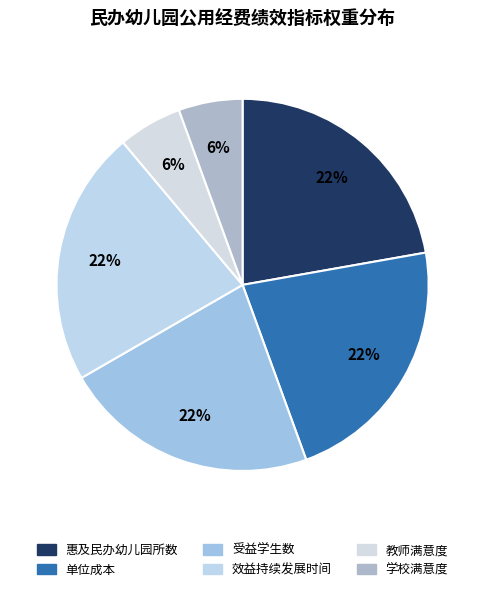

What is the largest slice in the pie chart?

惠及民办幼儿园所数